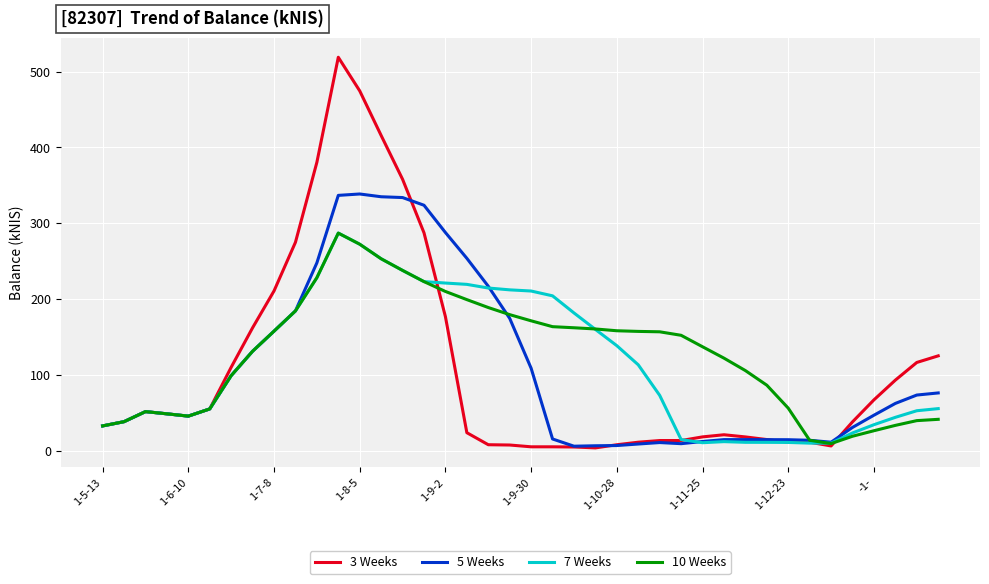

What is the maximum value for 3 Weeks?

519.0